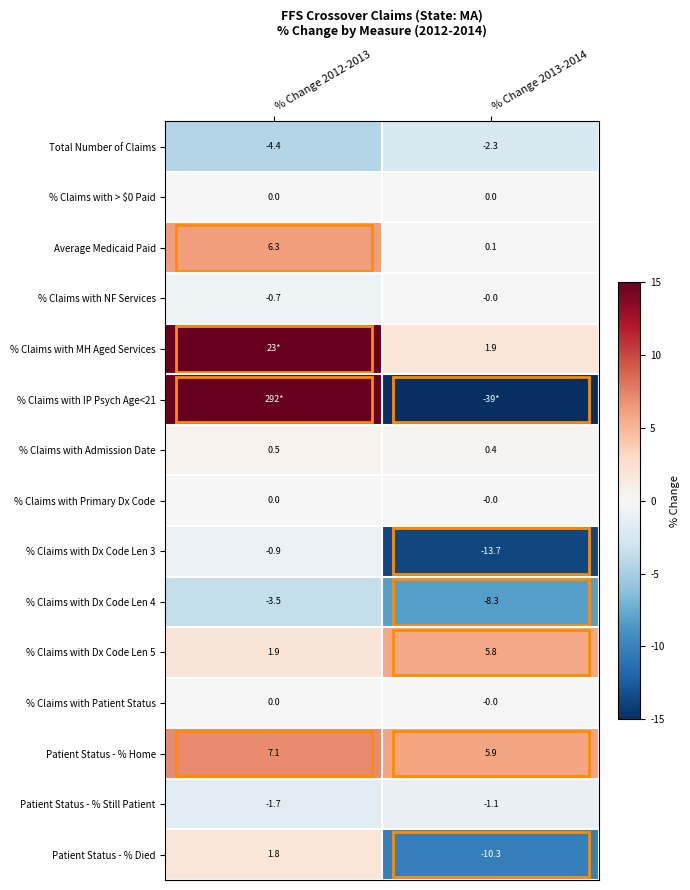

The value of % Claims with Primary Dx Code at % Change 2013-2014 is -0.0. True or false?

True